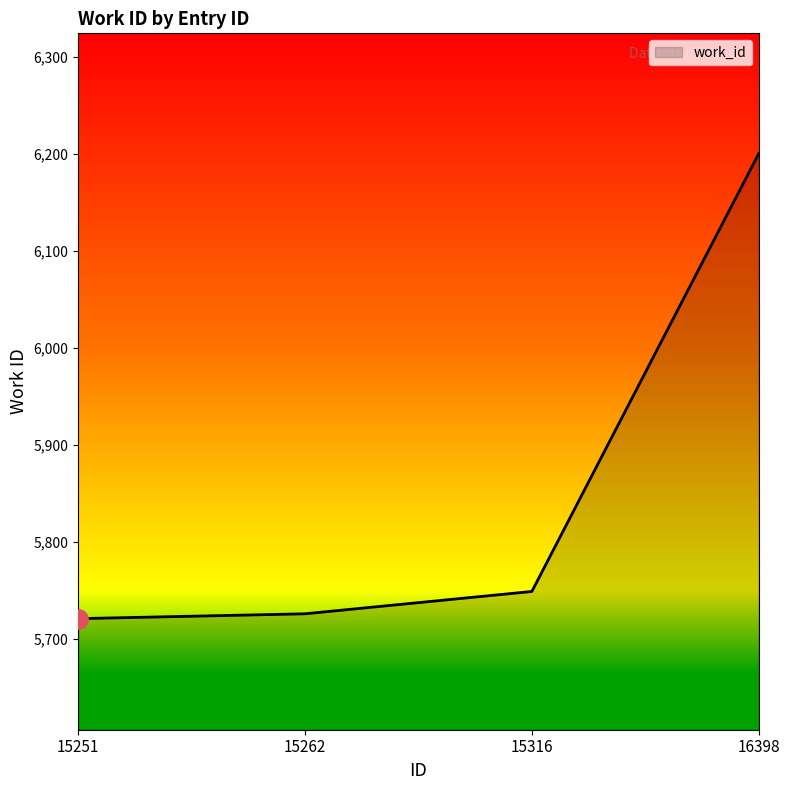

What is the difference between the values at 15251 and 16398?

479